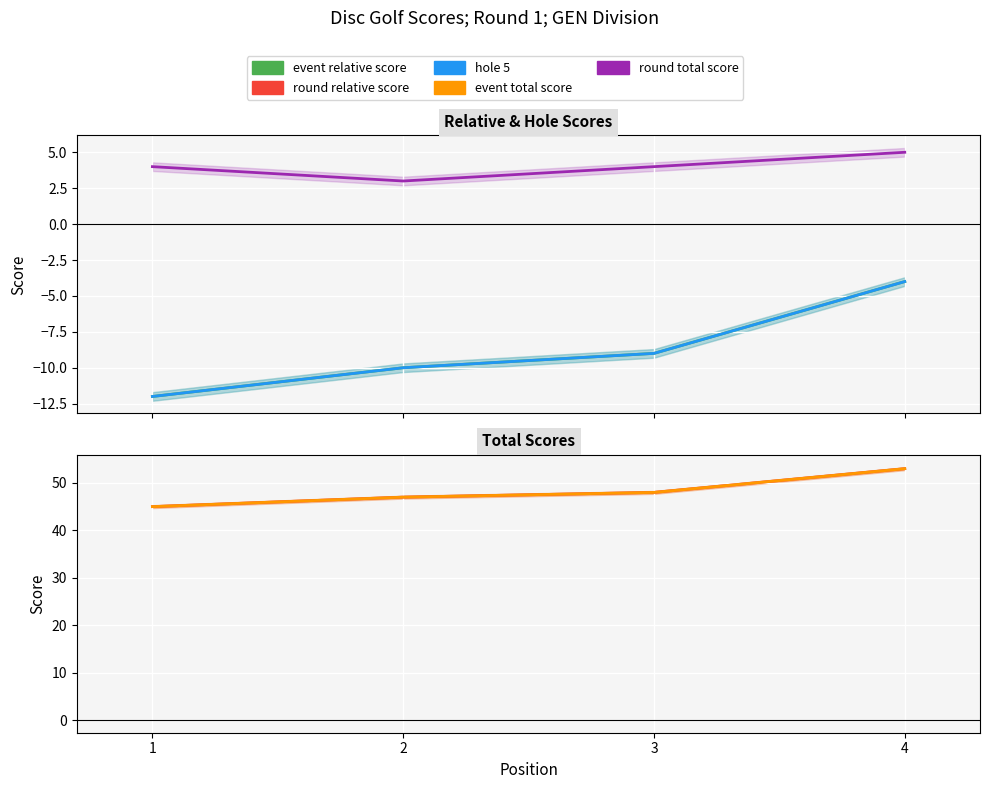

List the series in order of their peak value, highest first.

event total score, round total score, hole 5, event relative score, round relative score